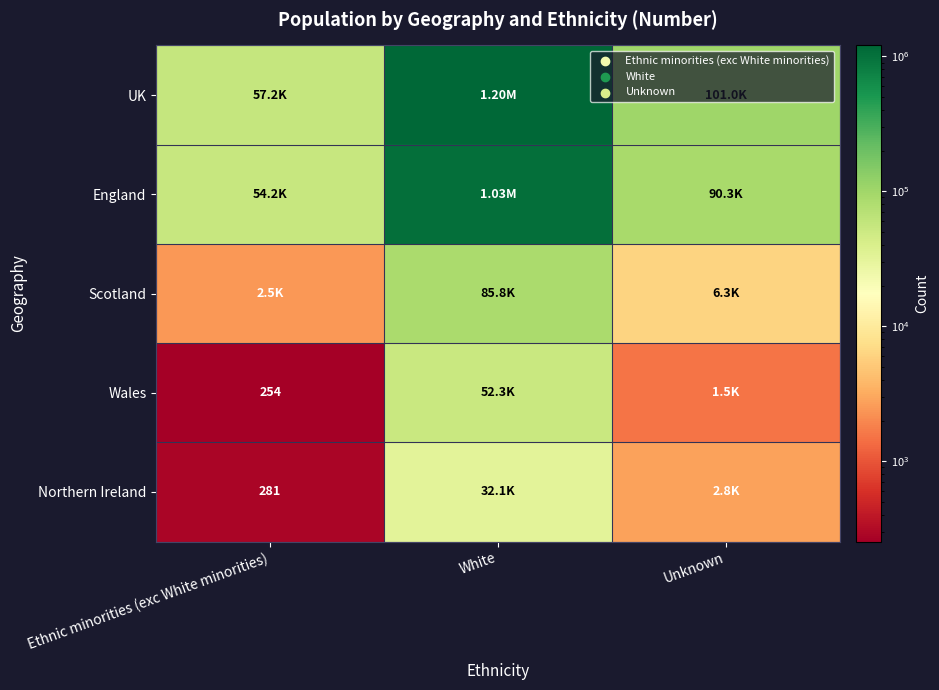

What is the minimum value shown in the chart?

254